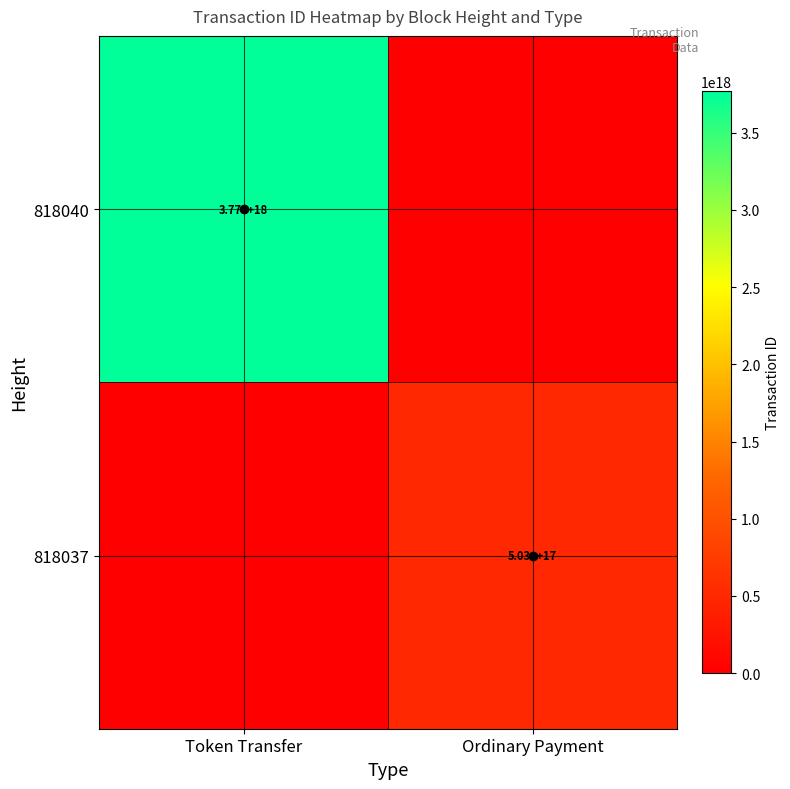

Is it true that 818040 equals 3770000000000000000 at Token Transfer?

True